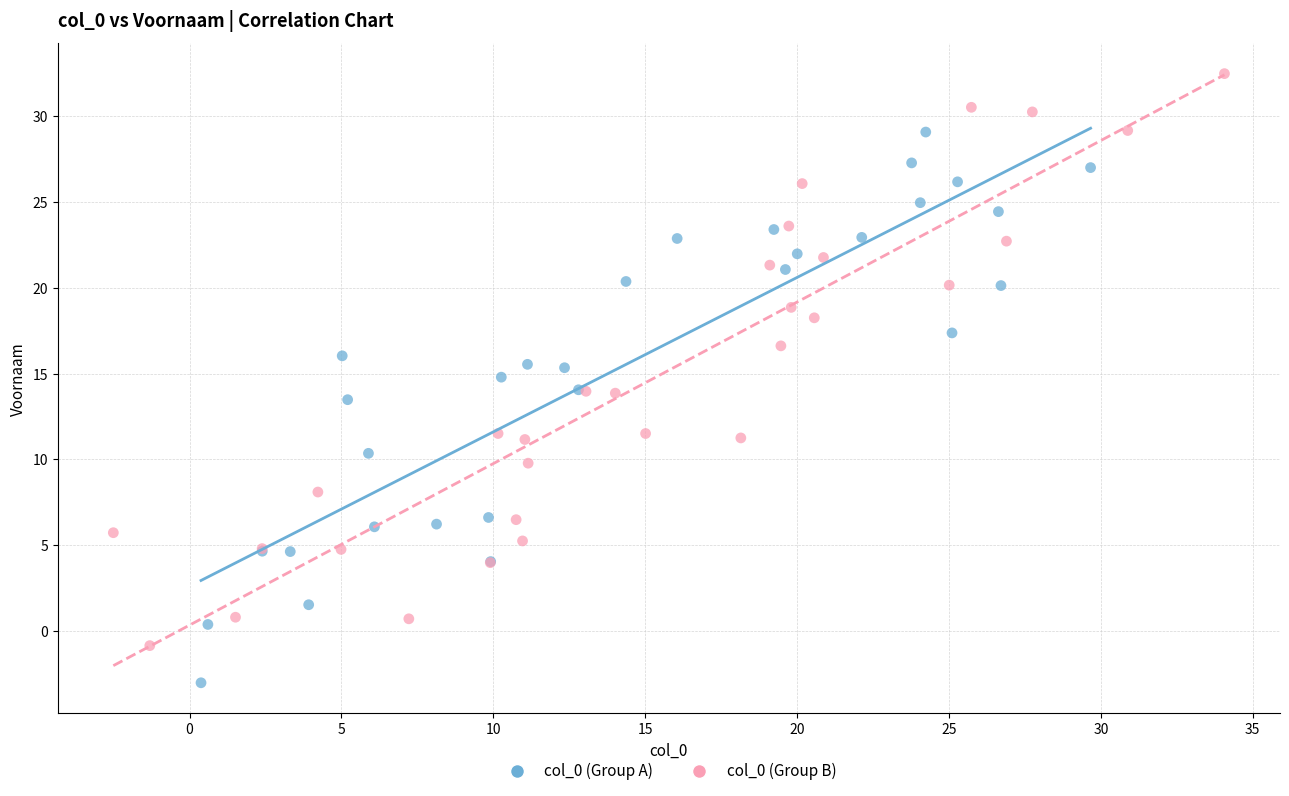

Which series contains the lowest Y value?

col_0 (Group A)